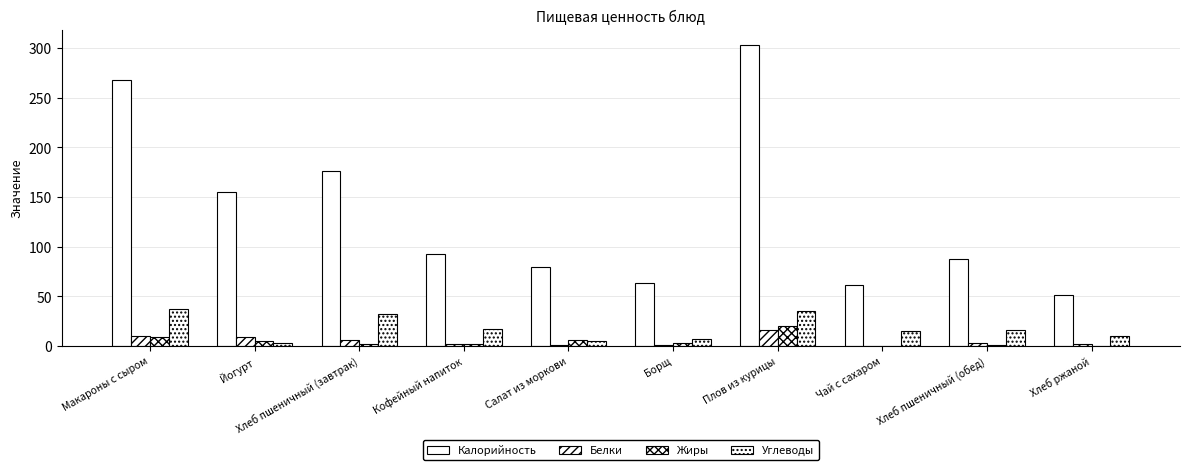

Are the bars grouped side by side (vs. stacked)?

Yes